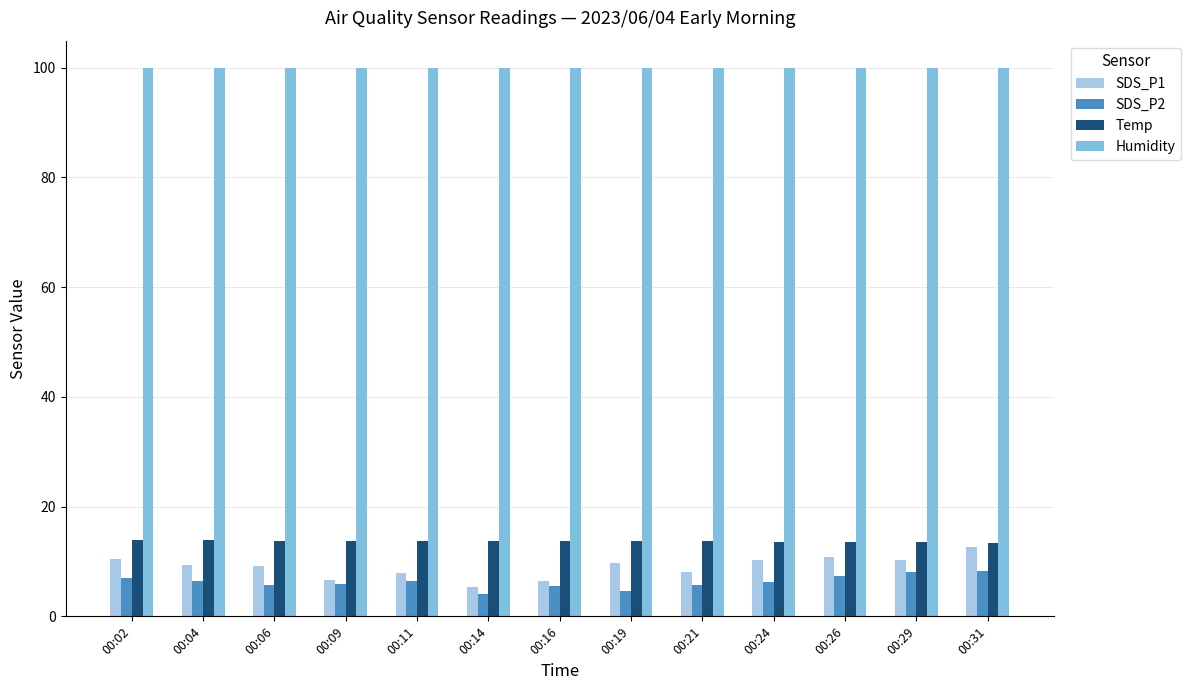

What is the spread (max minus min) of values at 00:19?

95.3